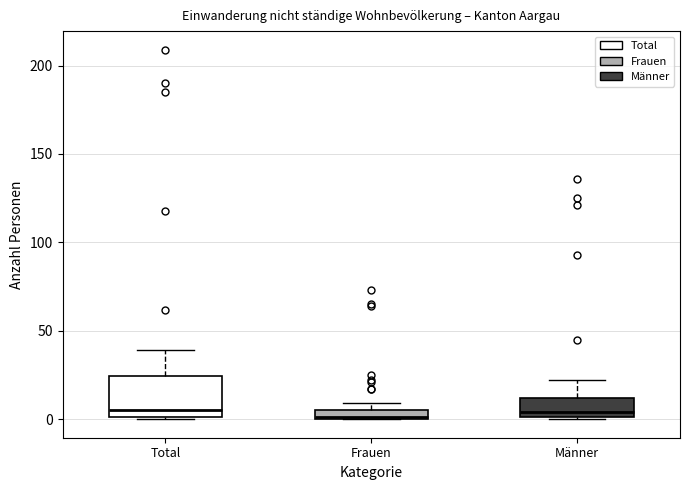

Where does the median line of the box for Männer sit on the y-axis? The values are not printed on the chart, so give them approximately, as read against the axis.

5